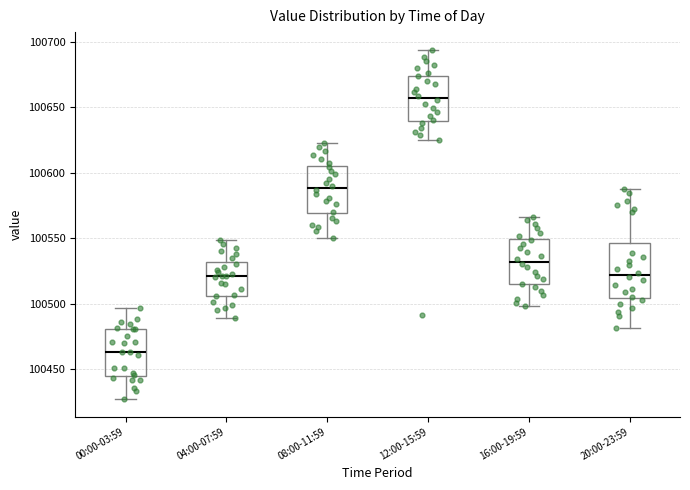

Reading left to right, transcribe this box plot: for each box, give where its median line is, the range the box spans, and where its two whiskers end, as read against the y-axis. The values are not printed on the chart, so give them approximately, as read against the axis.

00:00-03:59: median 100465, box 100445 to 100480, whiskers 100425 to 100495
04:00-07:59: median 100520, box 100505 to 100530, whiskers 100490 to 100550
08:00-11:59: median 100590, box 100570 to 100605, whiskers 100550 to 100625
12:00-15:59: median 100655, box 100640 to 100675, whiskers 100625 to 100695
16:00-19:59: median 100530, box 100515 to 100550, whiskers 100500 to 100565
20:00-23:59: median 100520, box 100505 to 100545, whiskers 100480 to 100590